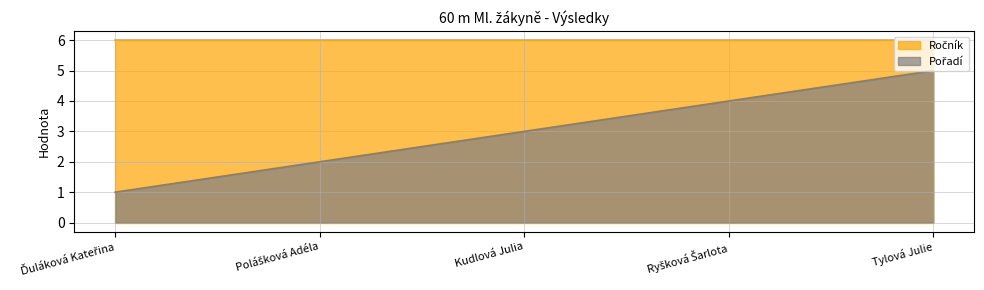

What is the difference between the values at Kudlová Julia and Ryšková Šarlota?

1